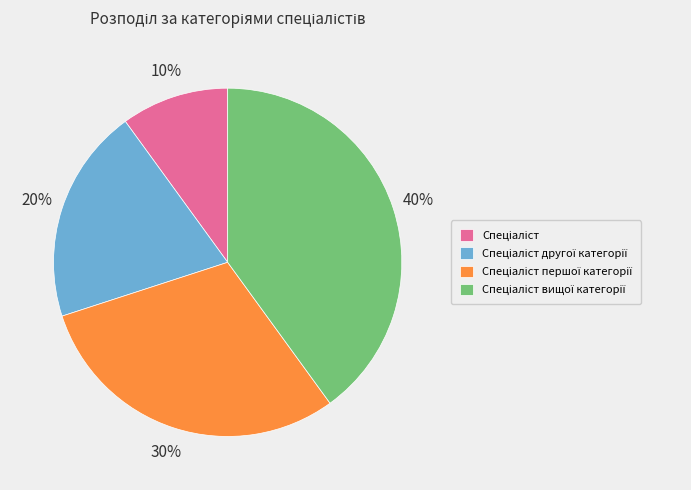

Is there any slice that represents more than half of the pie?

No